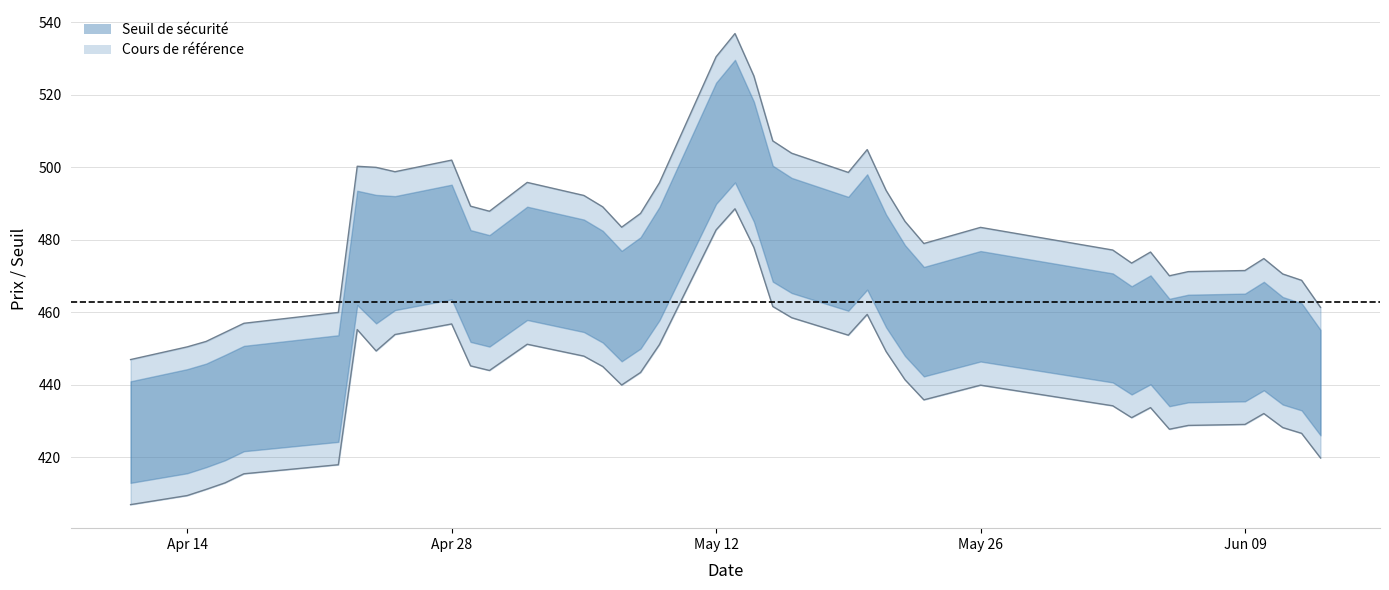

At which label is Cours de reference closest to 491?

2025-05-05